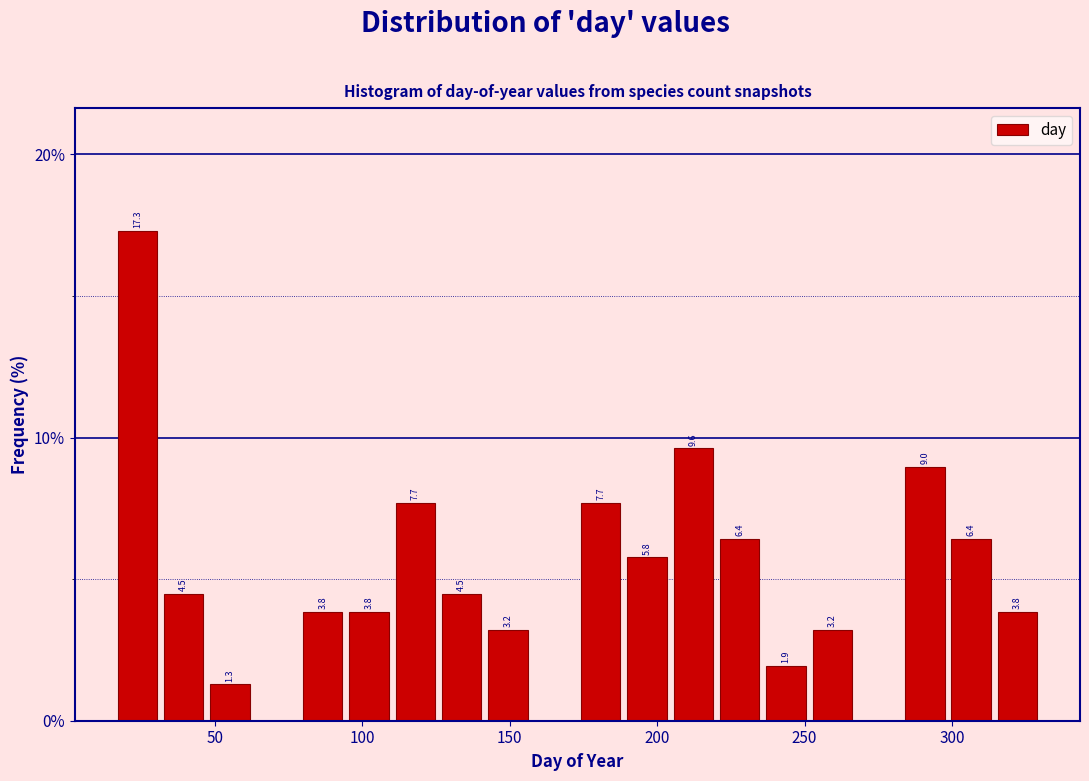

Around what value on the x-axis is the tallest bar? Give the approximate position of its centre, as read against the axis.

25